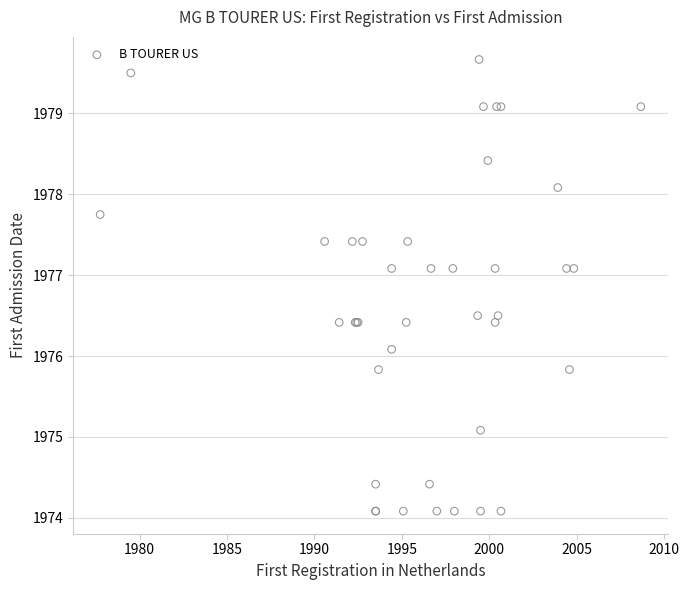

What Y value in the scatter plot is closest to 1976?

1976.1